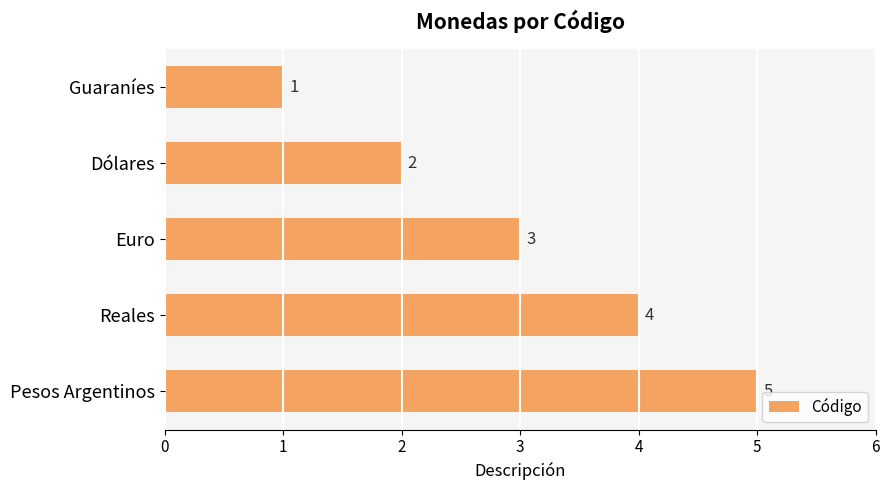

List the labels in order of value, smallest first.

Guaraníes, Dólares, Euro, Reales, Pesos Argentinos